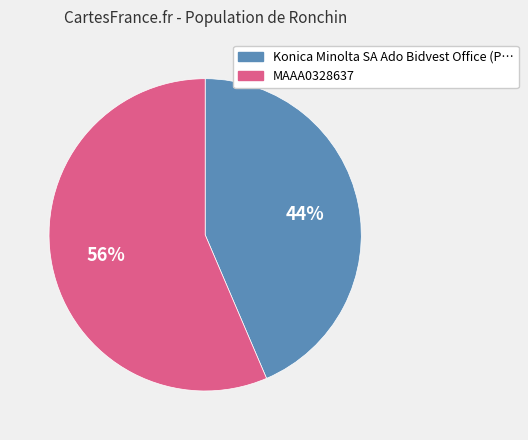

To the nearest percent, what is the average slice percentage?

50%